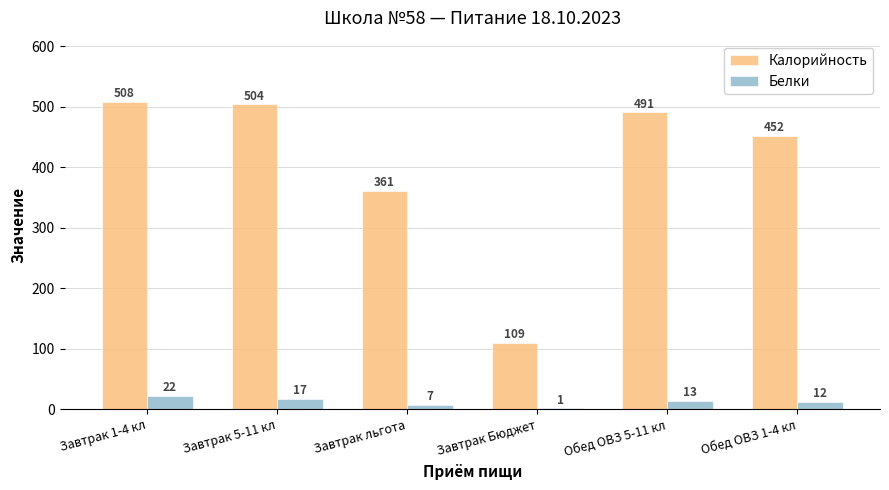

At which label does Белки reach its peak?

Завтрак 1-4 кл